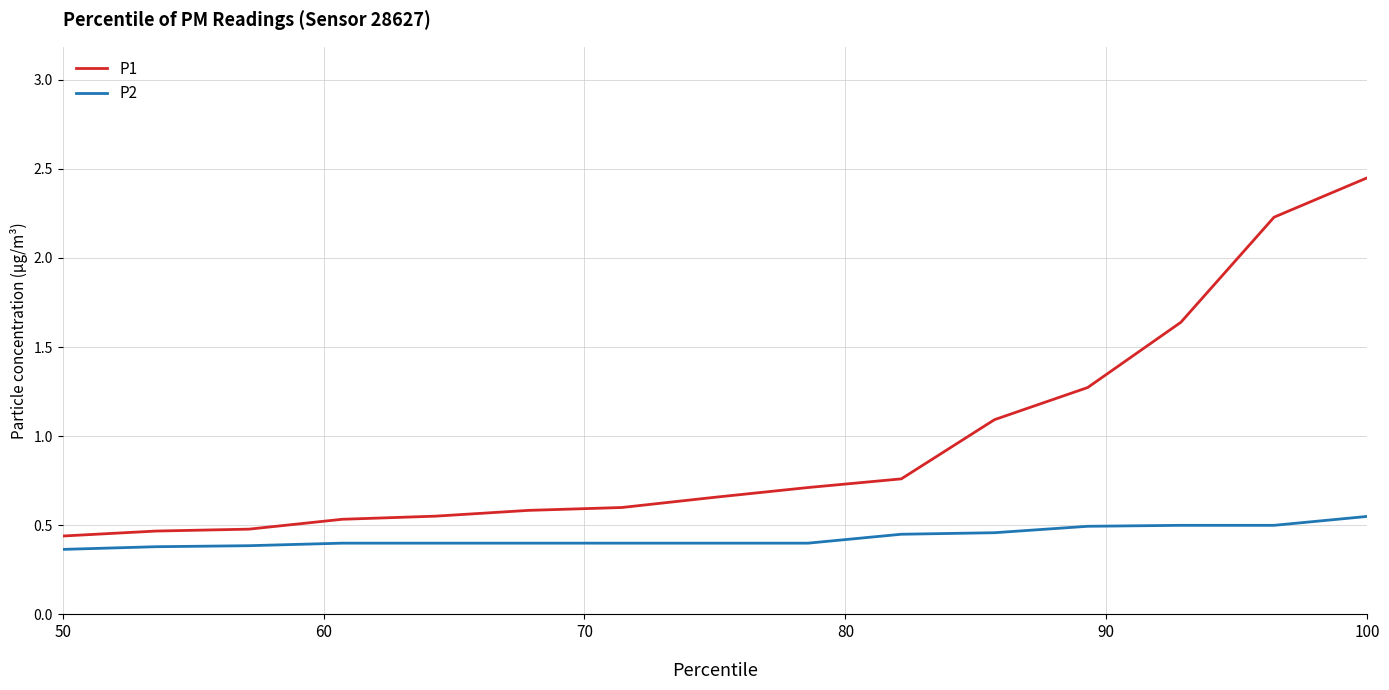

List the series in order of their peak value, lowest first.

P2, P1